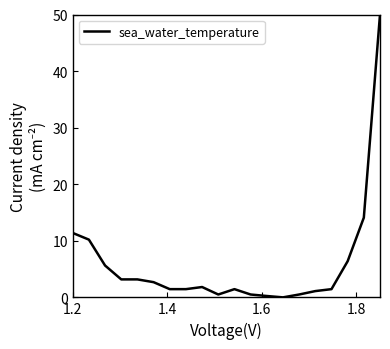

What is the maximum value shown in the chart?

50.0